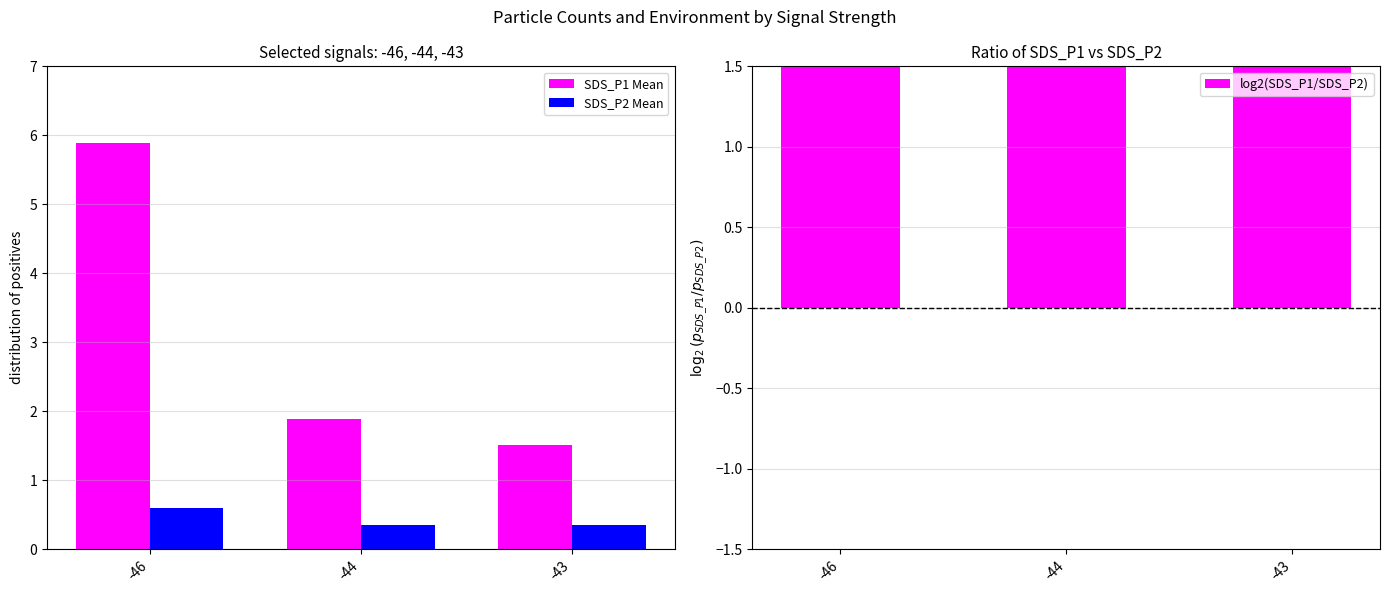

Where is SDS_P1 Mean nearest to the value 3?

-44